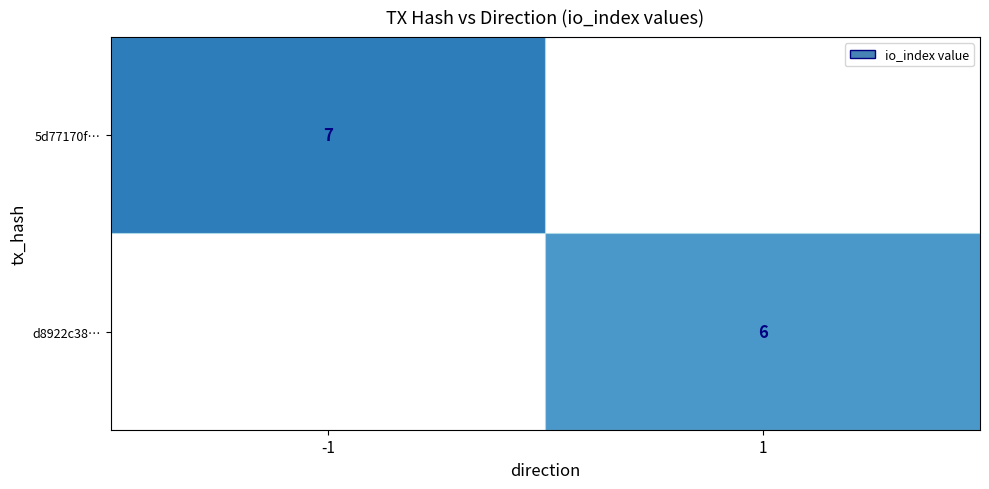

Is the value of 5d77170f… at -1 greater than the value of d8922c38… at 1?

Yes